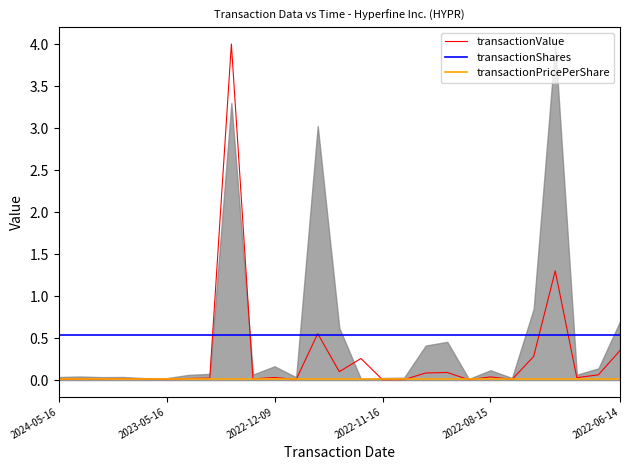

What is the maximum value for transactionShares?

0.5